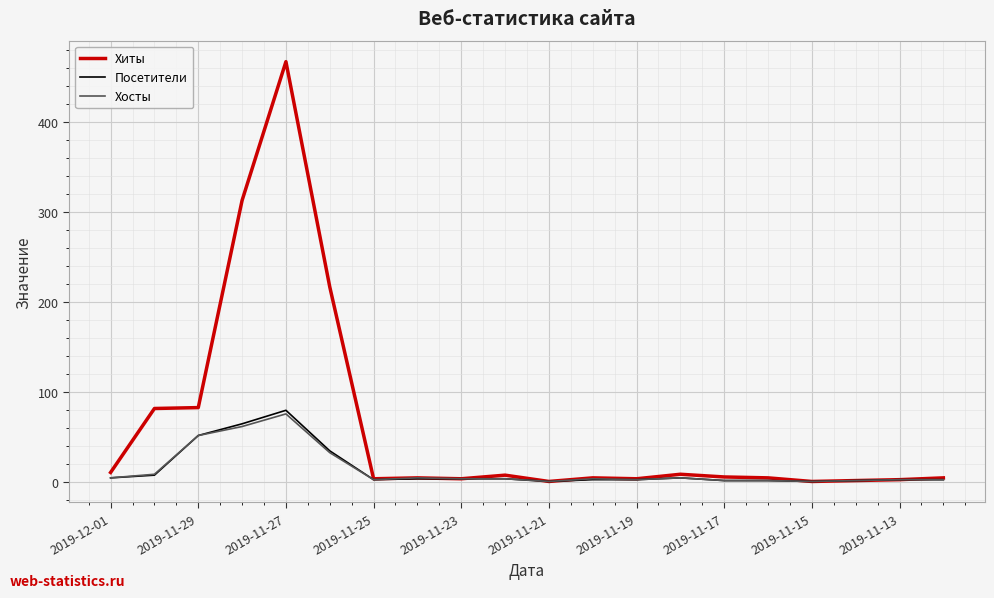

Which series has the largest total across all categories?

Хиты